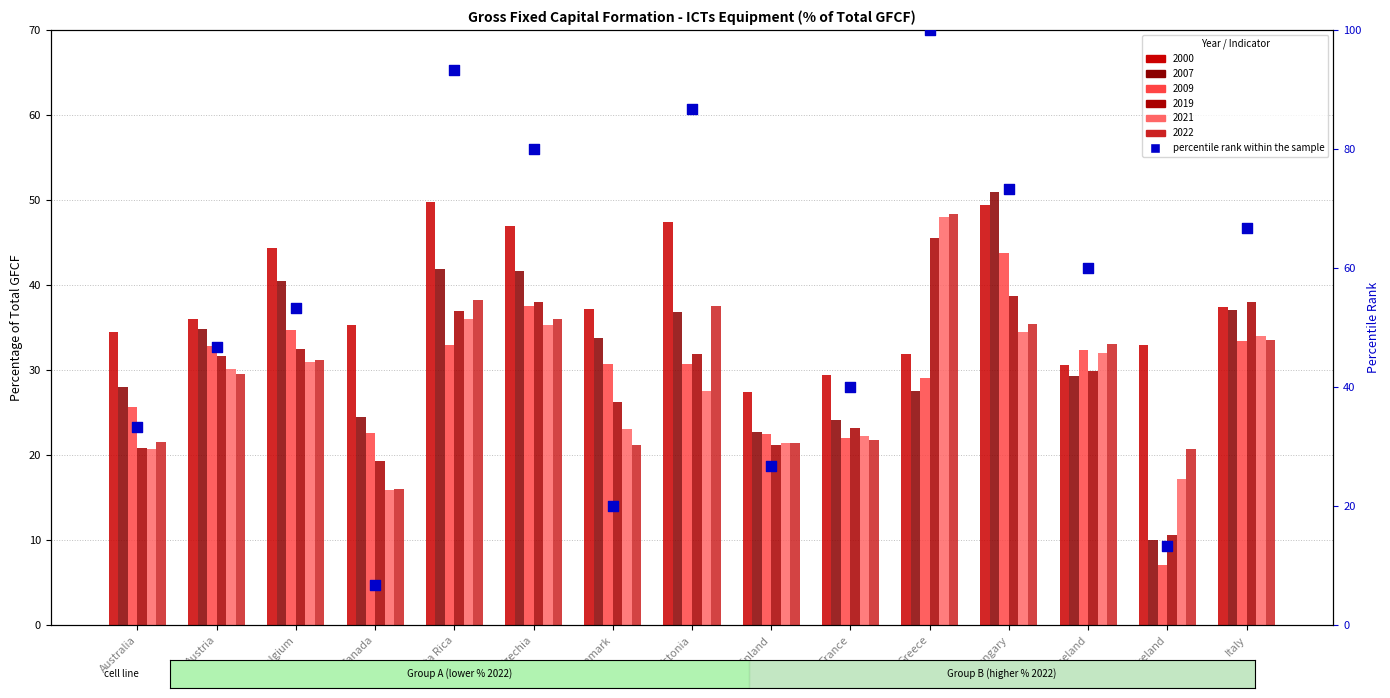

What is the ratio of the value at Iceland to the value at Austria?

1.3